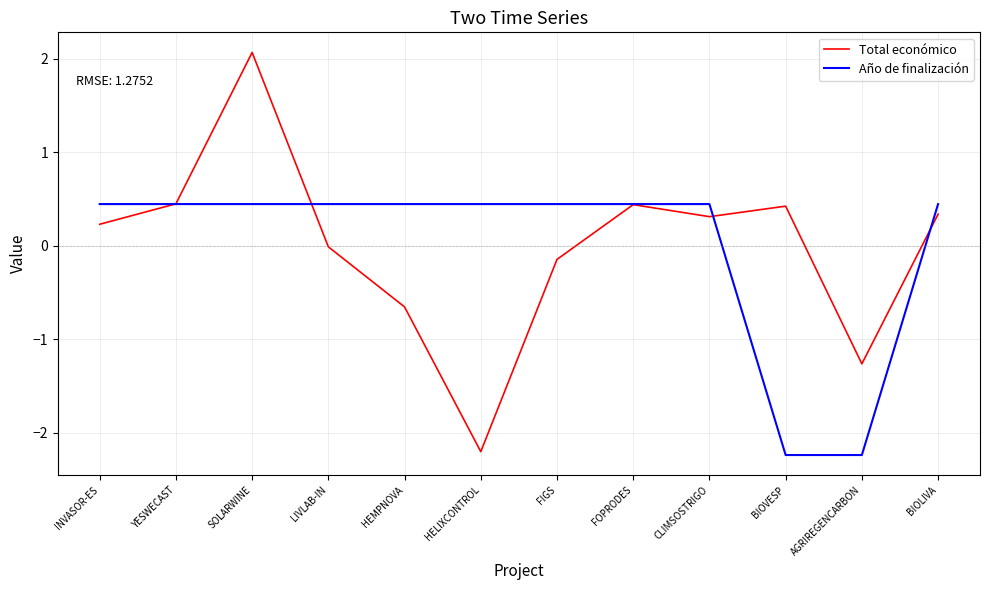

The value of Año de finalización at INVASOR-ES is 0.4. True or false?

True